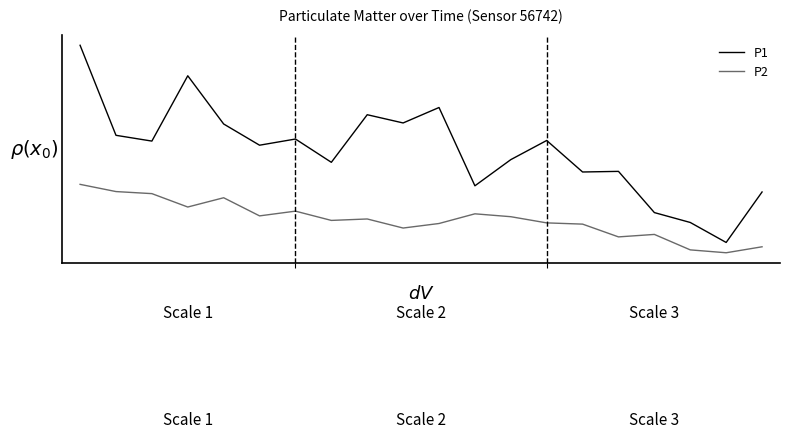

What are all the series names shown in the legend?

P1, P2